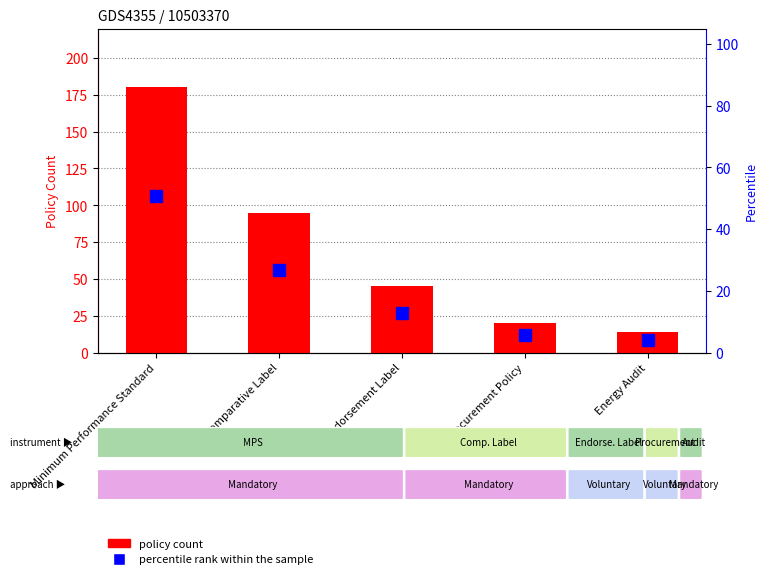

Reading left to right, what are all the values shown in this chart?

policy count: 180.0	95.0	45.0	20.0	14.0
percentile rank within the sample: 50.8	26.8	12.7	5.6	4.0